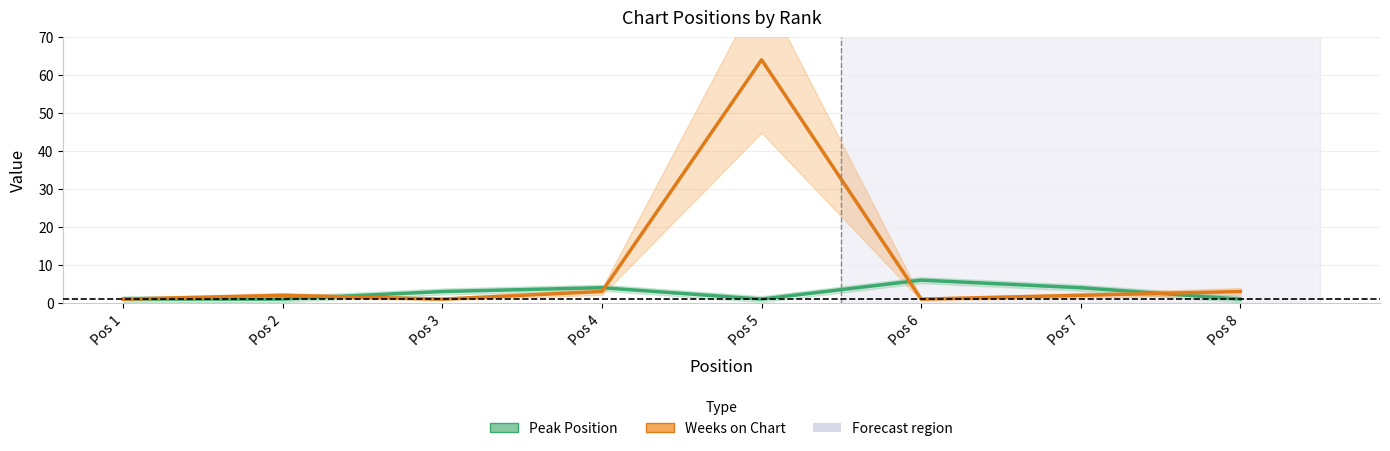

Which has a higher value, Pos 6 or Pos 7?

Pos 6